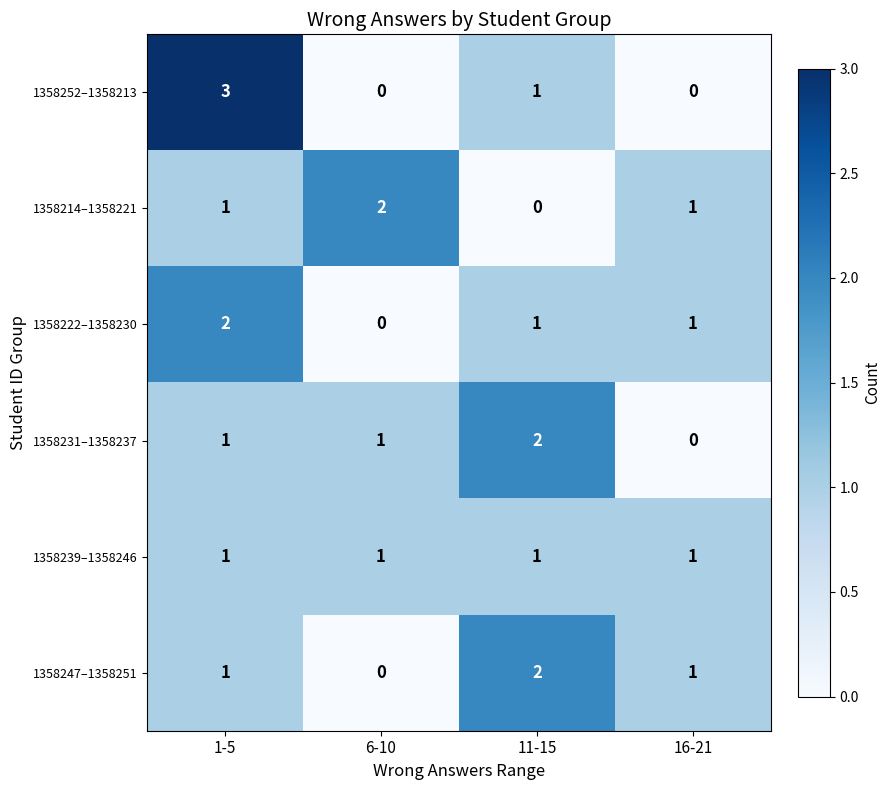

Which category has the highest value in the 1358252–1358213 series?

1-5